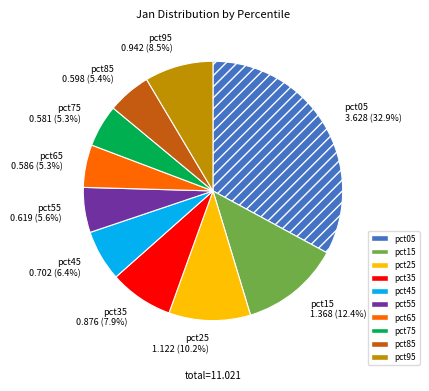

What is the largest slice in the pie chart?

pct05